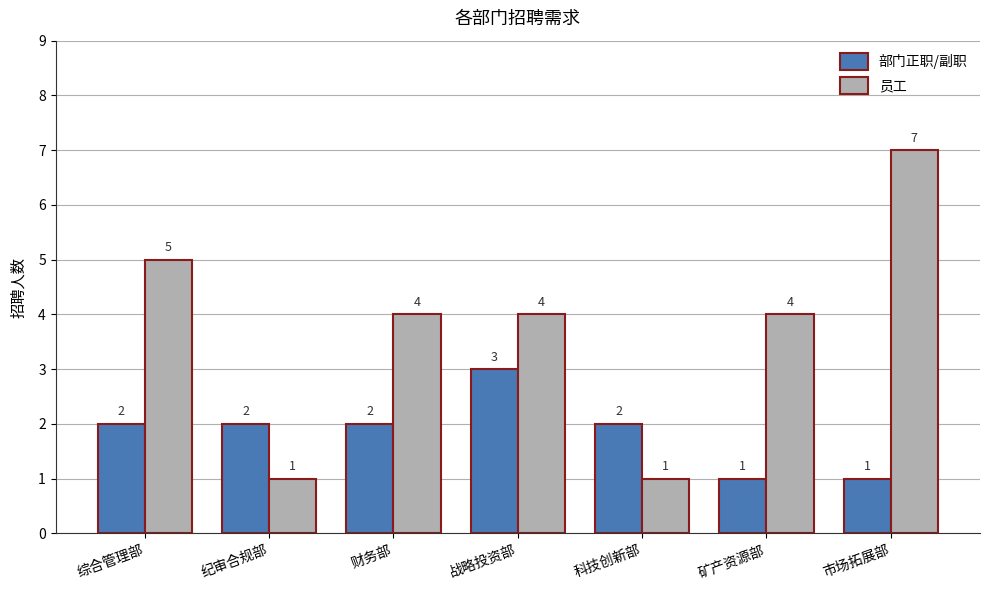

Rank the series by their average value, from lowest to highest.

部门正职/副职, 员工